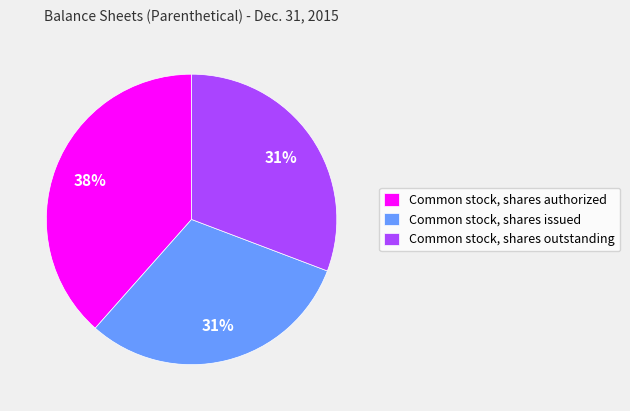

Does any single category account for the majority?

No